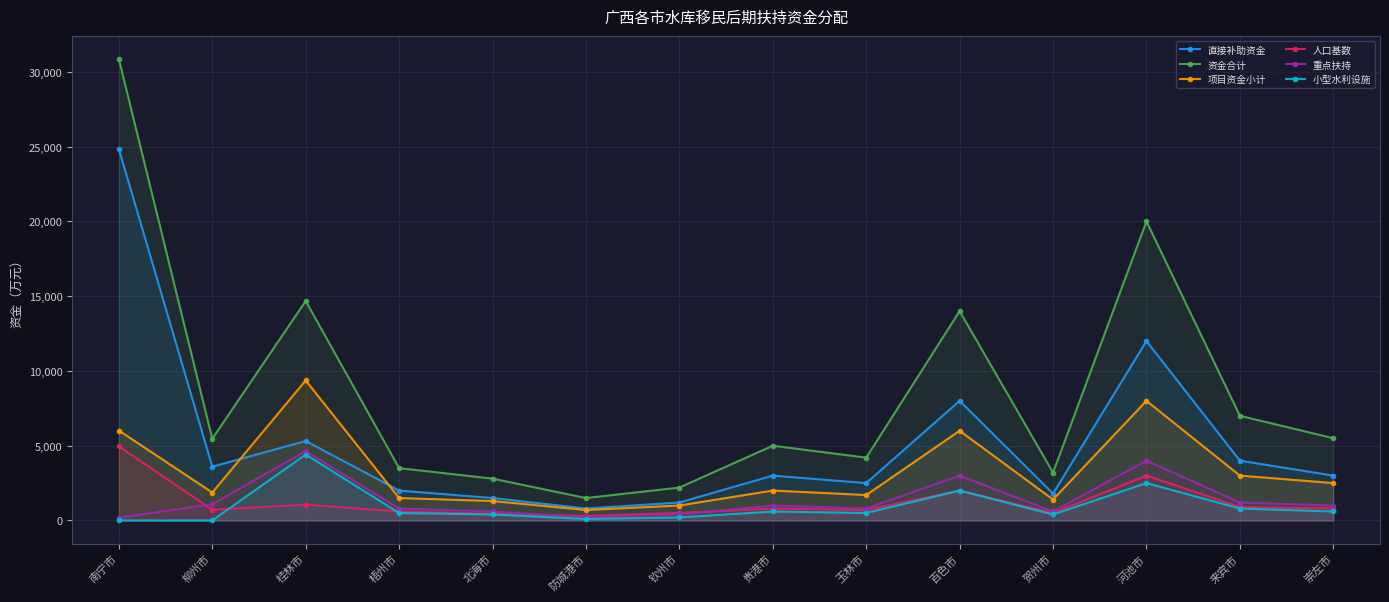

At which category does 项目资金小计 reach its first local valley?

柳州市